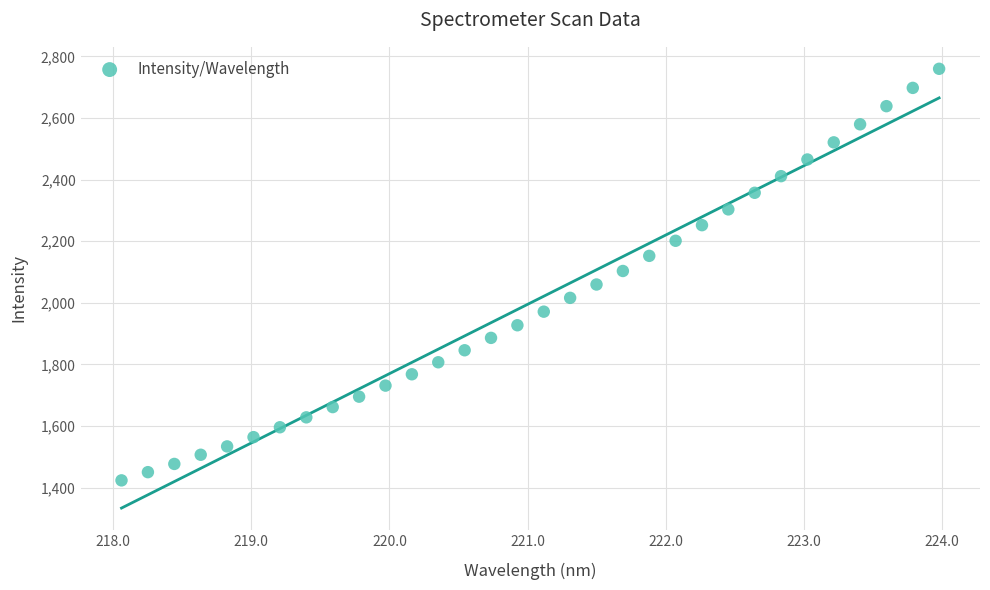

What is the range of Y values (max minus min)?

1336.5